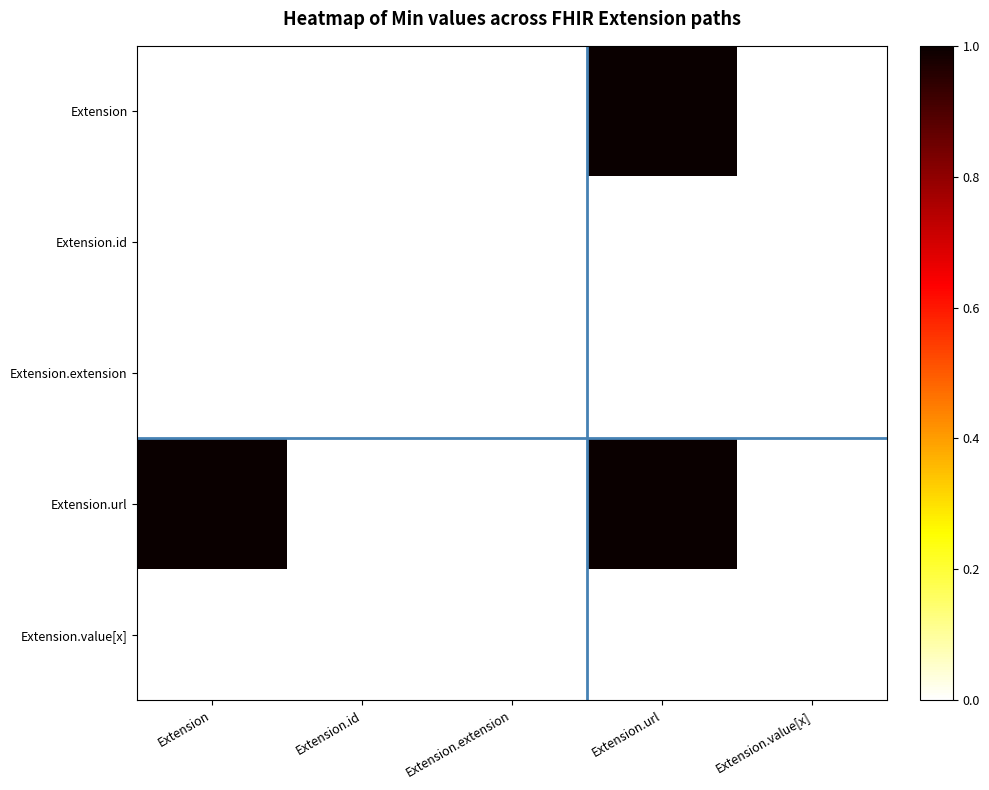

What is the spread (max minus min) of values at Extension.url?

1